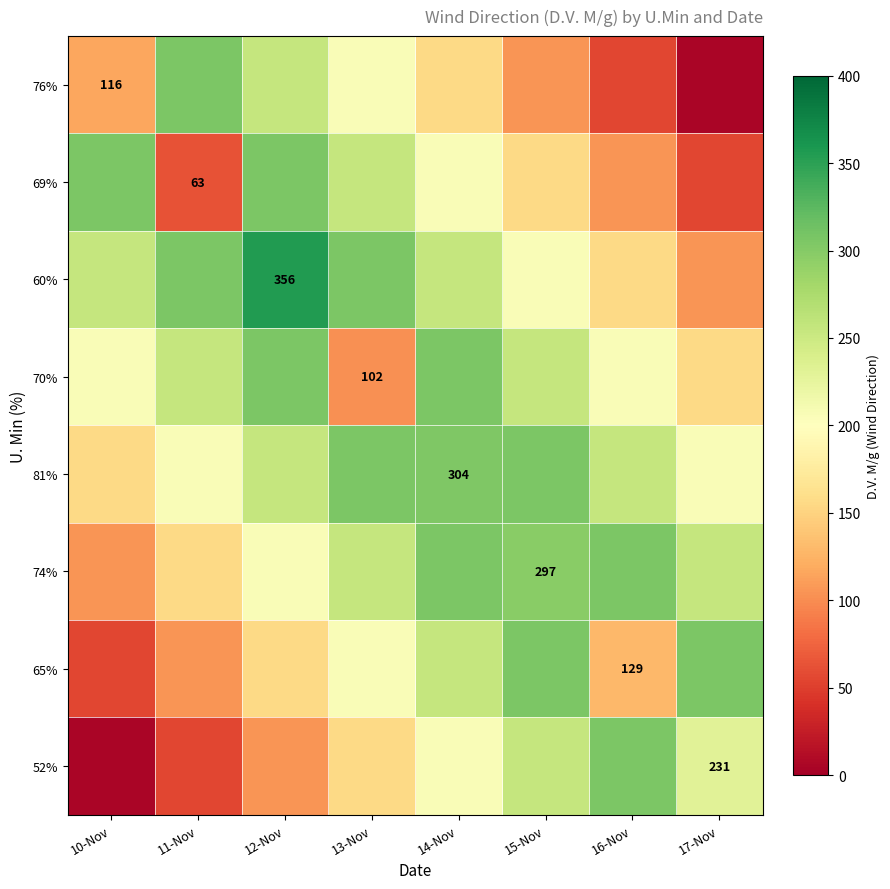

The 74% series shows 200 at 15-Nov. True or false?

False